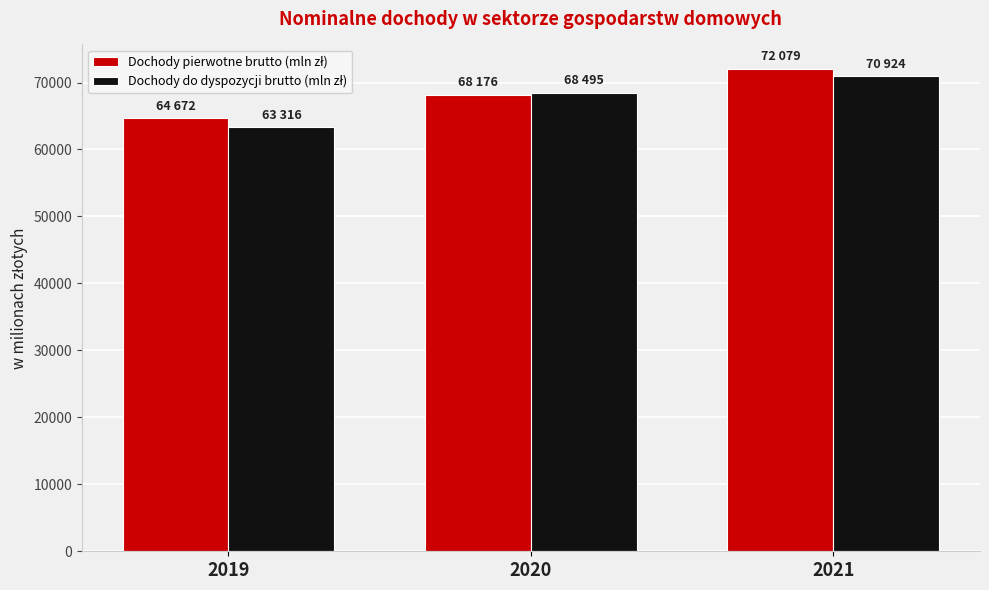

What is the spread (max minus min) of values at 2019?

1356